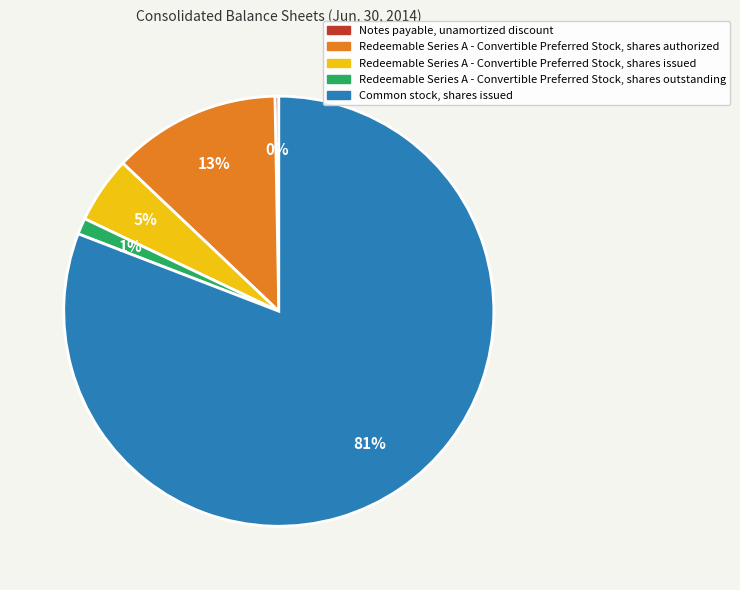

Which category has the biggest portion of the pie?

Common stock, shares issued